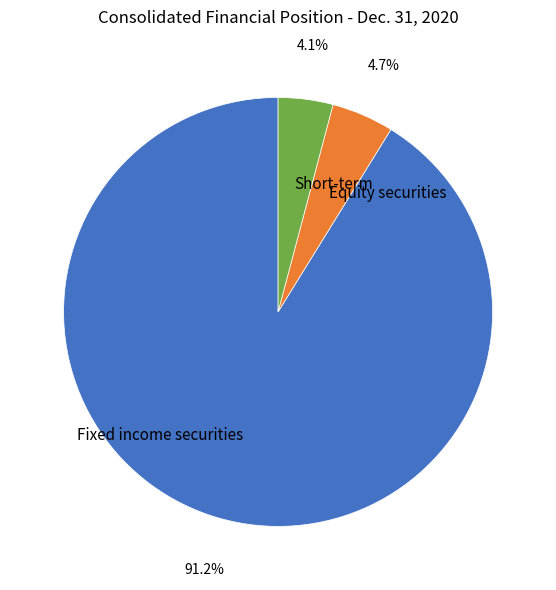

Approximately how many times larger is the value at Equity securities compared to Short-term?

1.1